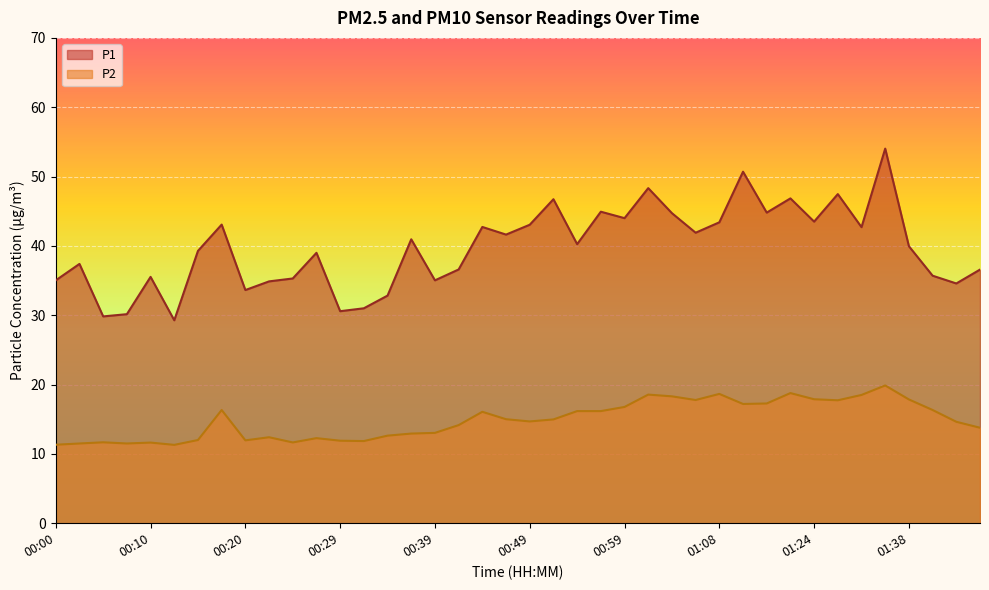

How many interior local valleys does the P2 series have?

9